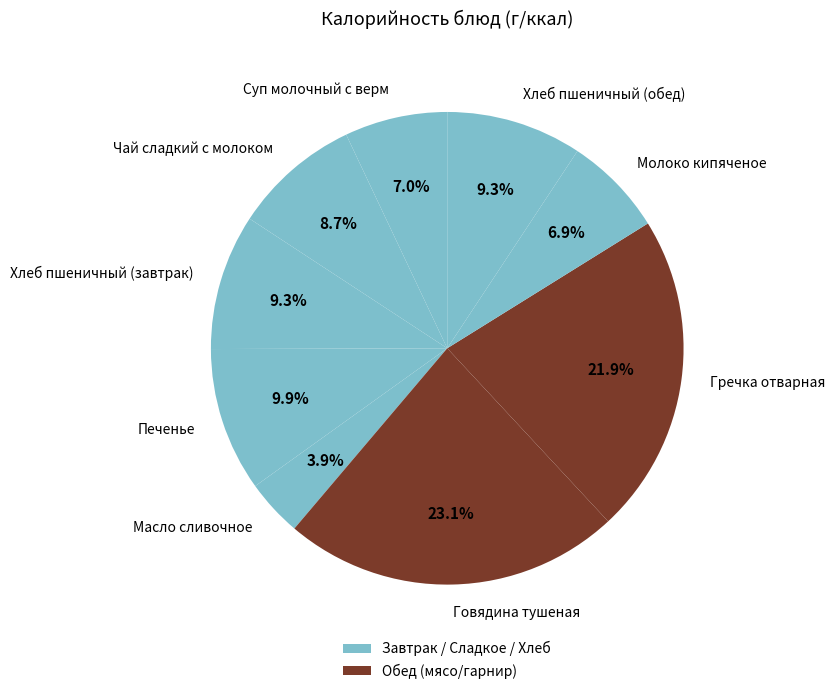

The Печенье slice represents 22% of the pie. True or false?

False